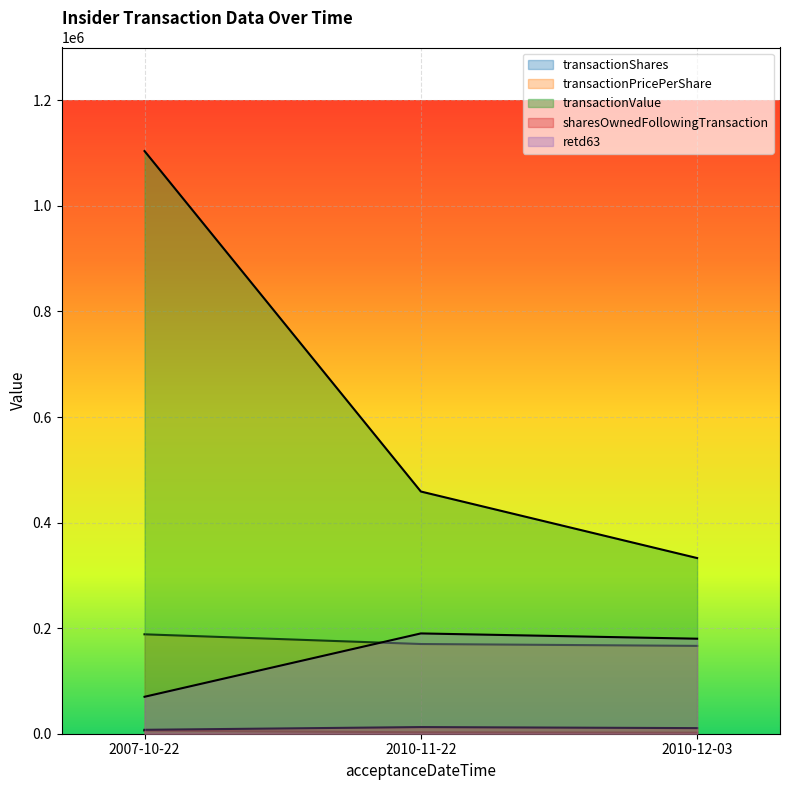

Which series has the largest range (max minus min)?

transactionValue